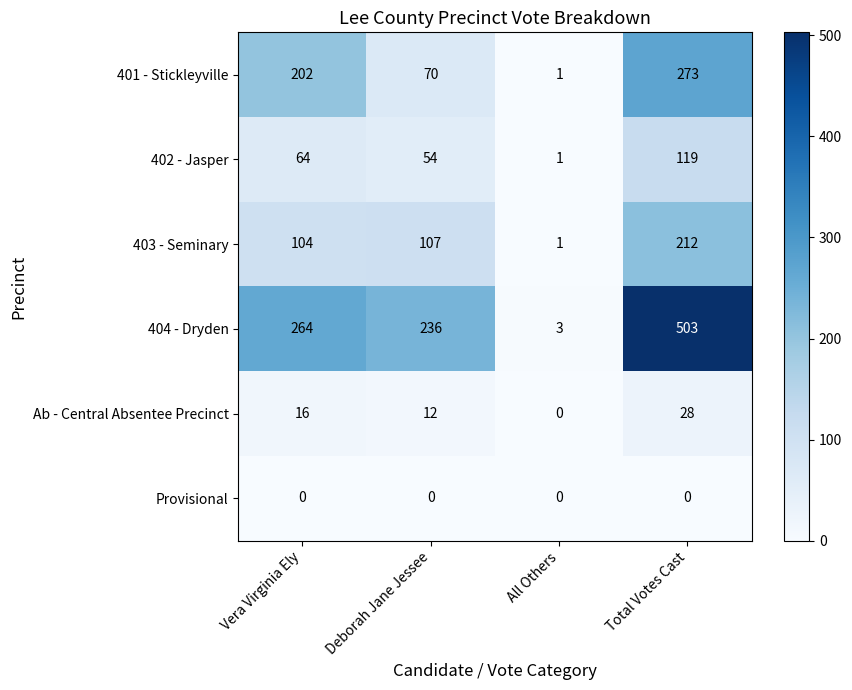

Rank the series by their maximum value, from lowest to highest.

Provisional, Ab - Central Absentee Precinct, 402 - Jasper, 403 - Seminary, 401 - Stickleyville, 404 - Dryden